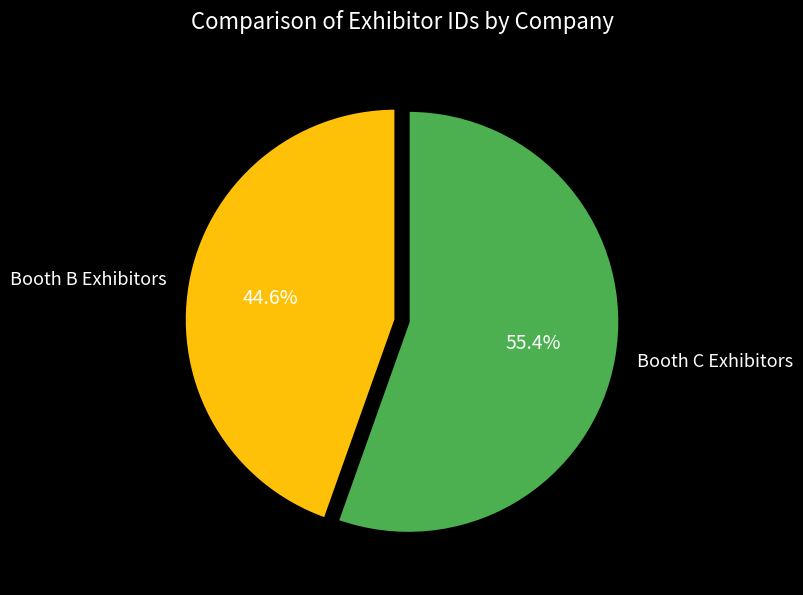

What is the largest slice in the pie chart?

Booth C Exhibitors